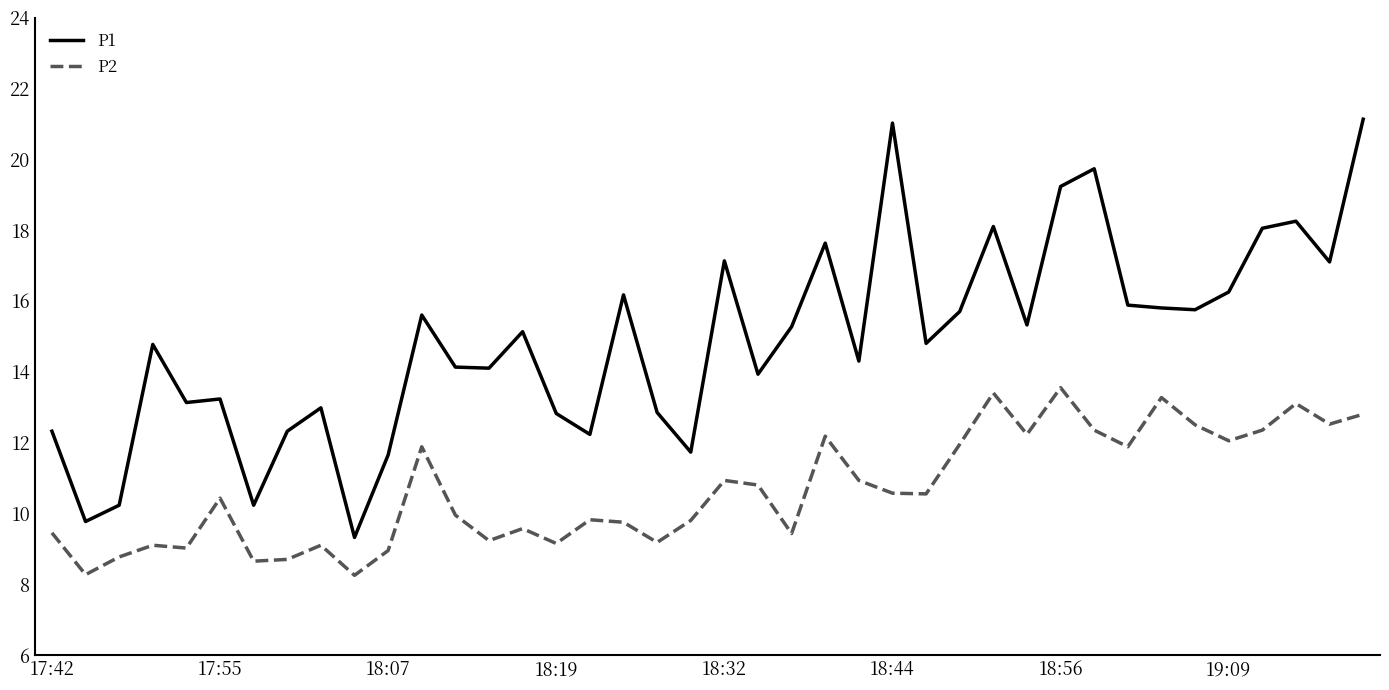

True or false: P2 and P1 intersect in this chart.

False